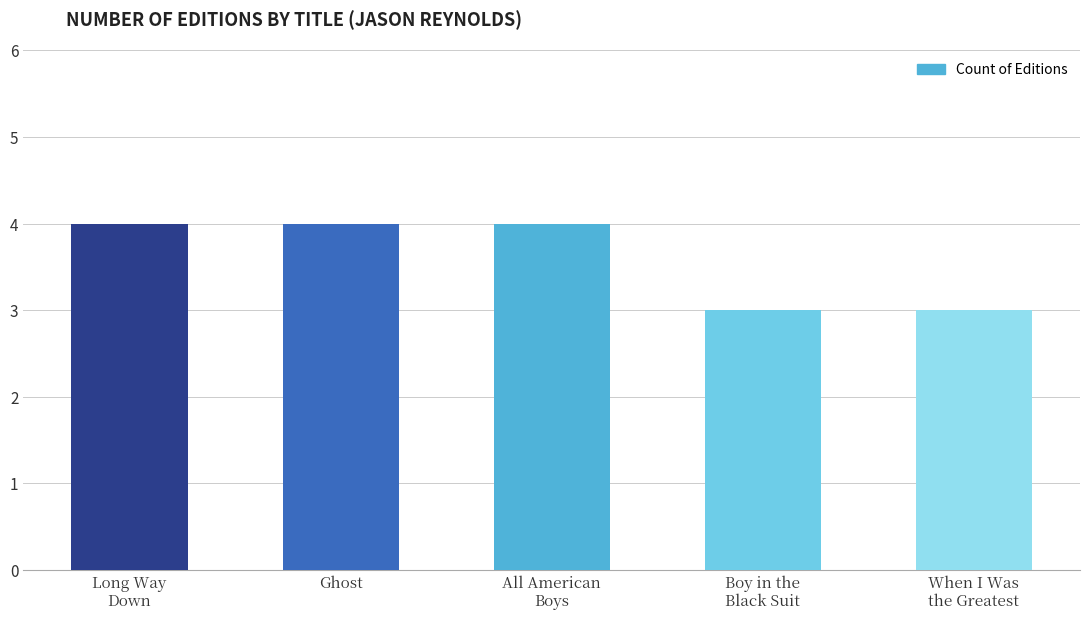

Approximately how many times larger is the value at All American
Boys compared to Ghost?

1.0